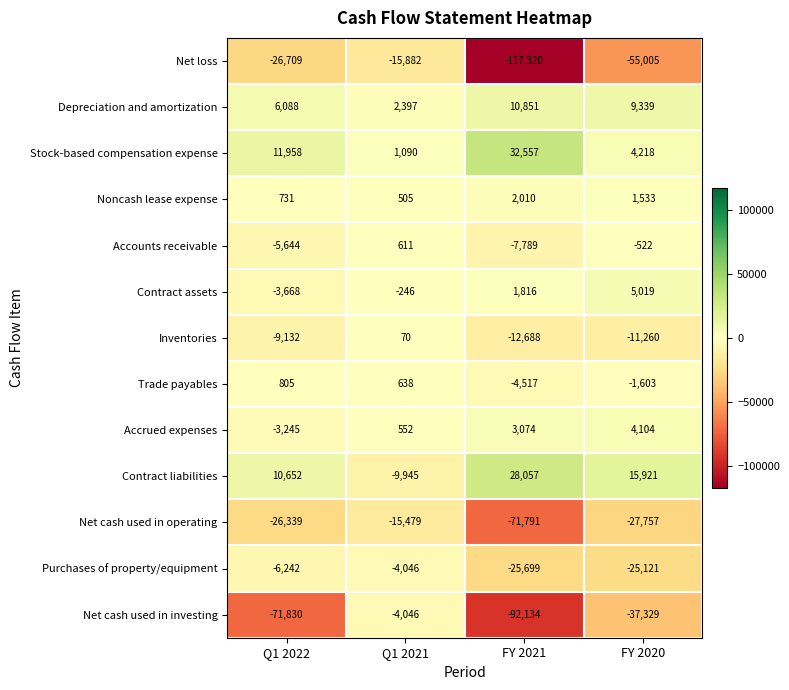

What is the sum of the Contract liabilities values at Q1 2021 and FY 2021?

18112